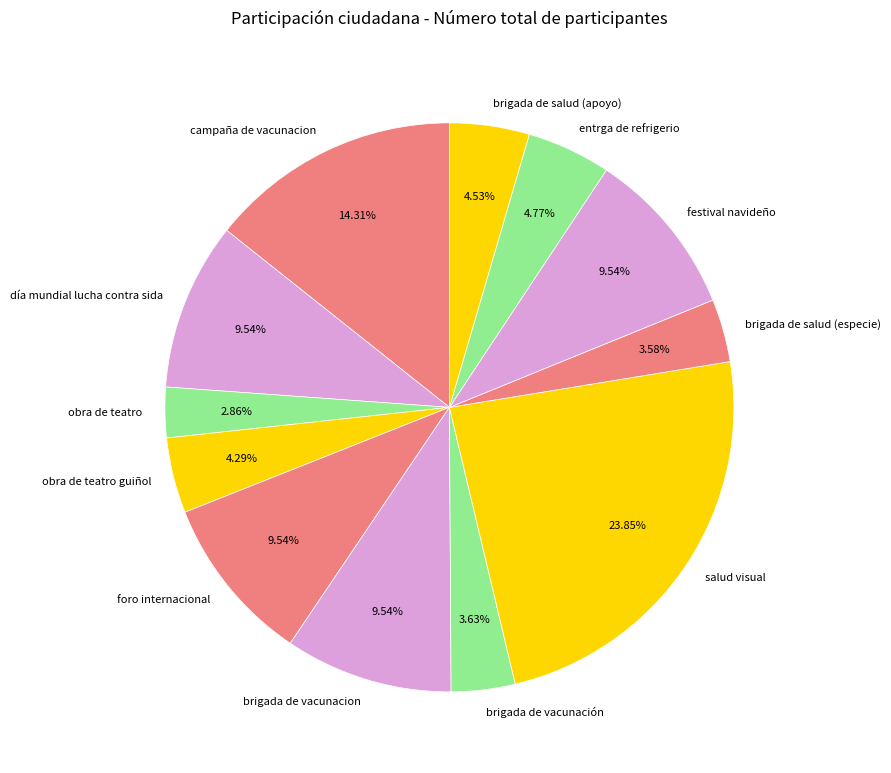

To the nearest percent, what is the combined percentage of brigada de salud (especie) and campaña de vacunacion?

18%